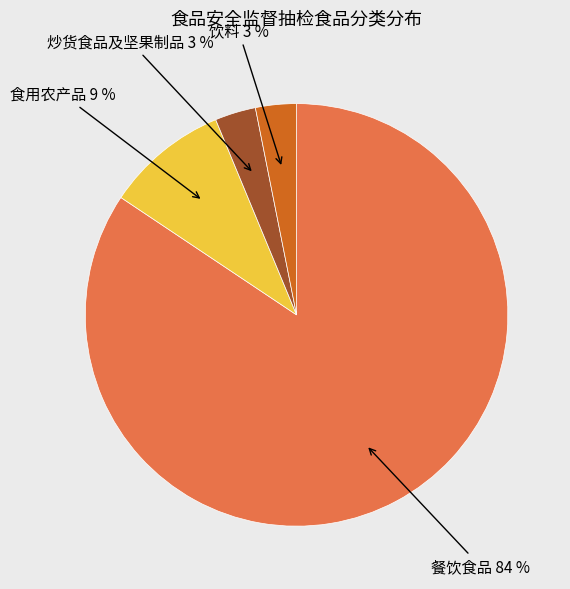

What is the majority slice?

餐饮食品